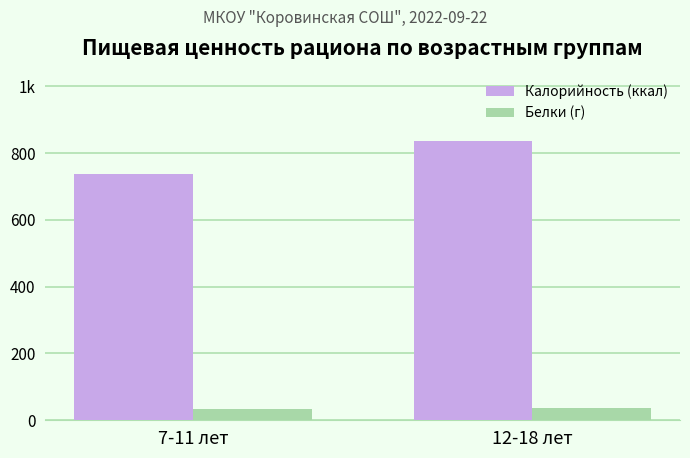

What is the total value across all series at 7-11 лет?

771